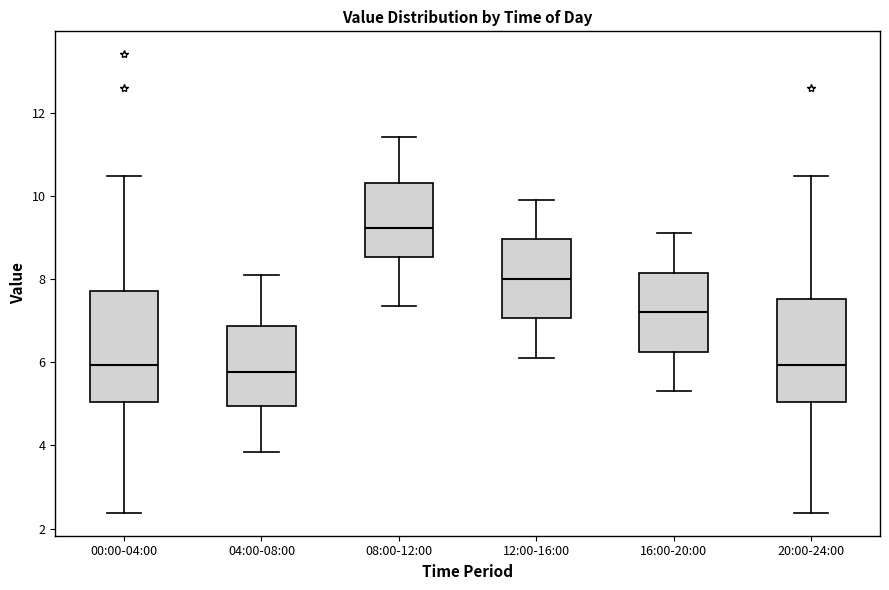

Reading left to right, read every box against the y-axis: the position of its median line, the range the box covers, and the ends of its whiskers. The values are not printed on the chart, so give them approximately, as read against the axis.

00:00-04:00: median 6.0, box 5.0 to 7.8, whiskers 2.4 to 10.4
04:00-08:00: median 5.8, box 5.0 to 6.8, whiskers 3.8 to 8.2
08:00-12:00: median 9.2, box 8.6 to 10.4, whiskers 7.4 to 11.4
12:00-16:00: median 8.0, box 7.0 to 9.0, whiskers 6.2 to 10.0
16:00-20:00: median 7.2, box 6.2 to 8.2, whiskers 5.4 to 9.2
20:00-24:00: median 6.0, box 5.0 to 7.6, whiskers 2.4 to 10.4